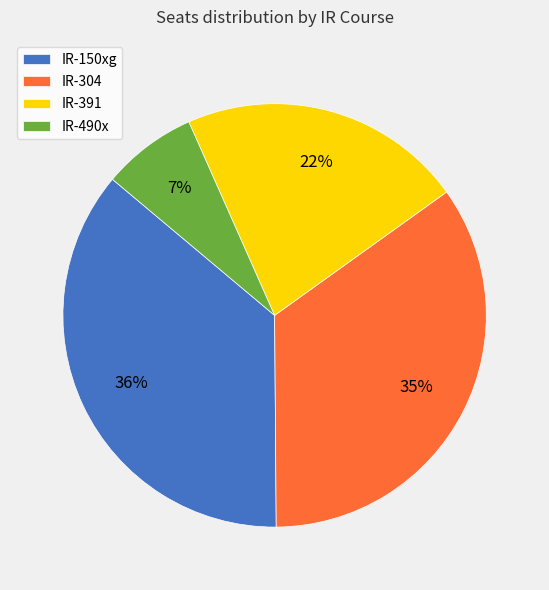

Do IR-304 and IR-391 together represent more than half of the pie?

Yes